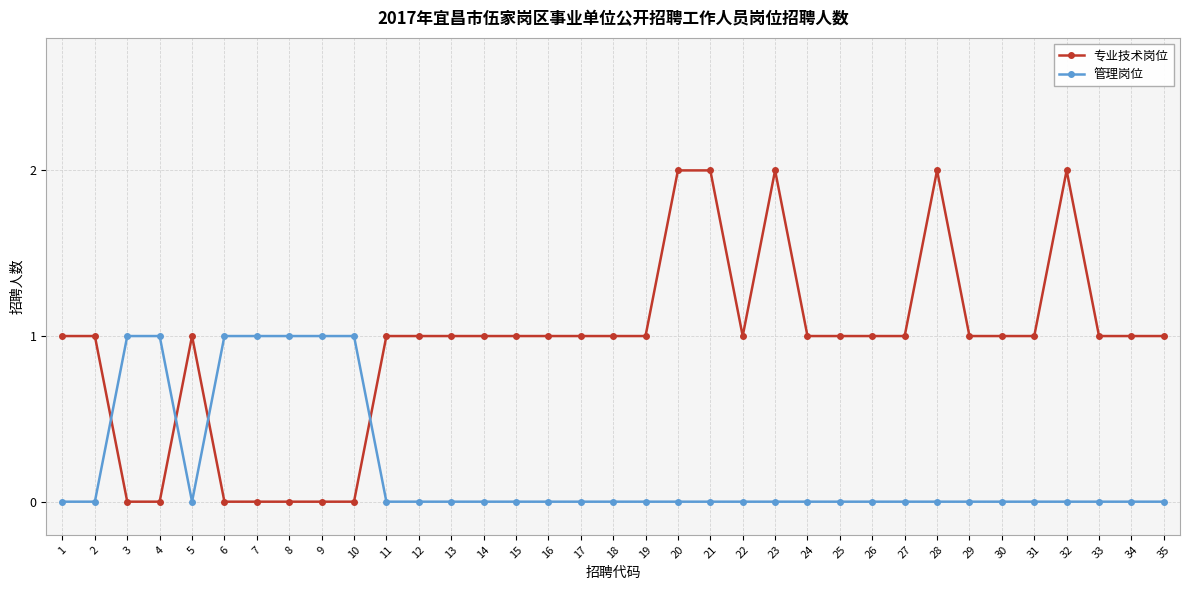

What is the spread (max minus min) of values at 14?

1